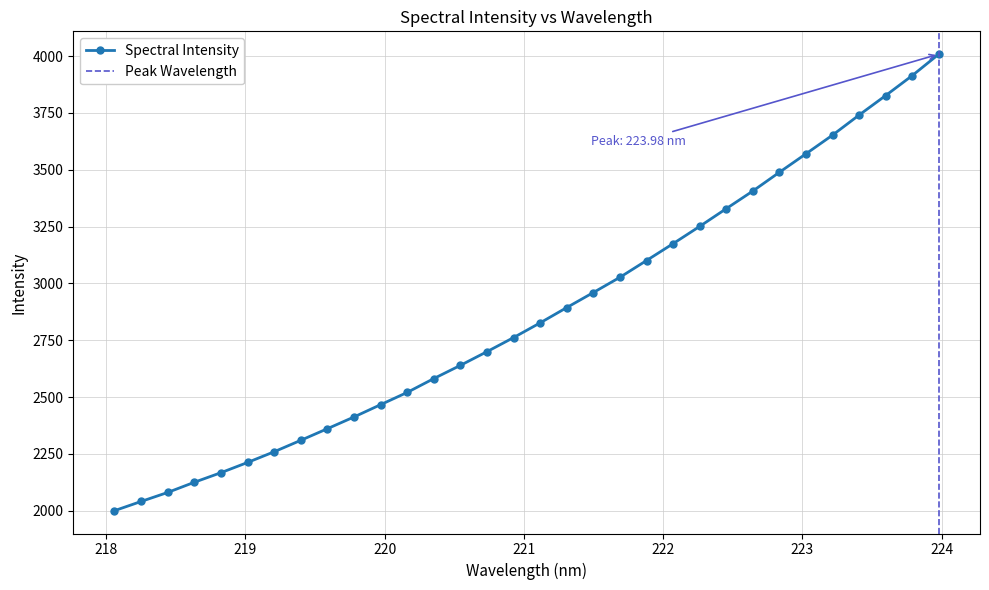

List the labels in order of value, smallest first.

218.0596, 218.2508, 218.442, 218.6332, 218.8244, 219.0156, 219.2067, 219.3979, 219.589, 219.7801, 219.9712, 220.1623, 220.3533, 220.5444, 220.7354, 220.9264, 221.1174, 221.3083, 221.4993, 221.6902, 221.8812, 222.0721, 222.263, 222.4538, 222.6447, 222.8355, 223.0264, 223.2172, 223.408, 223.5987, 223.7895, 223.9802